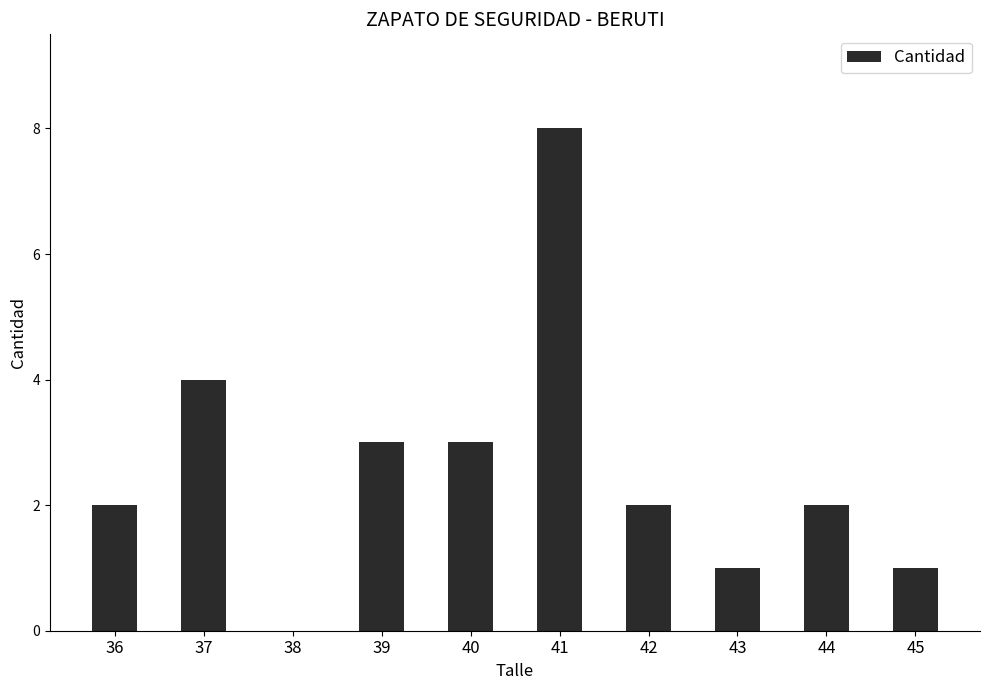

True or false: the data shows 1 at 36.

False